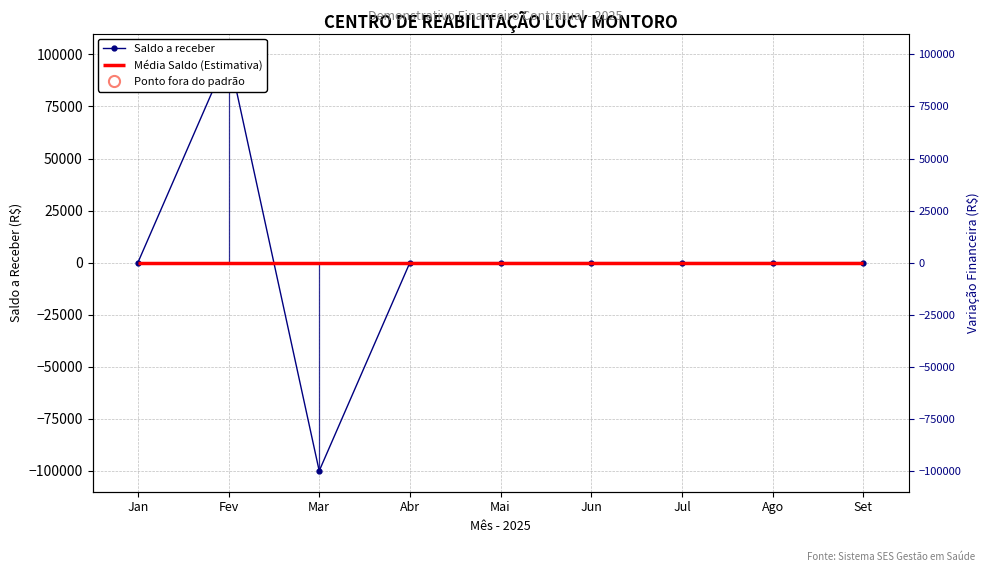

Is it true that the value at Jun is -97971?

False